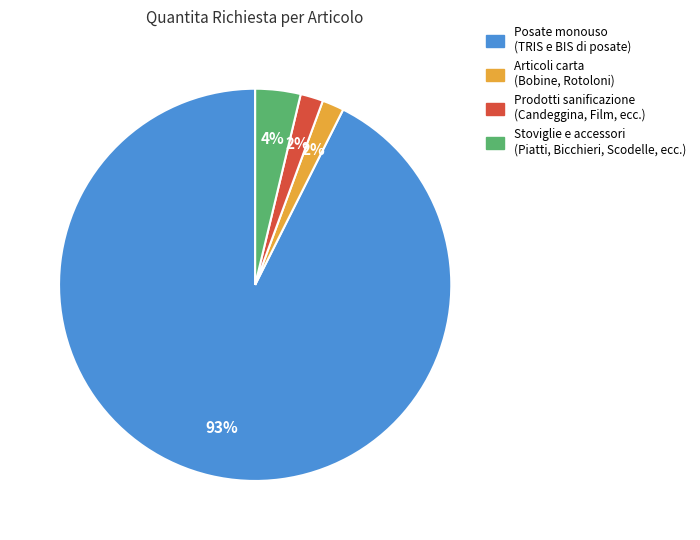

To the nearest percent, what is the average slice percentage?

25%